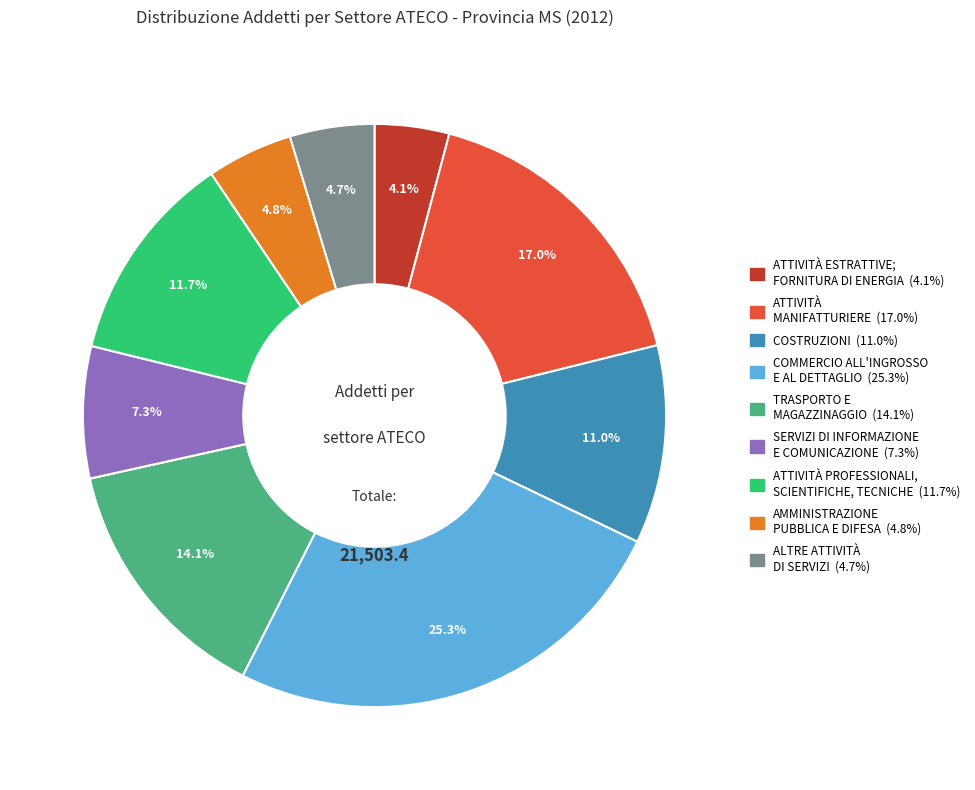

Does any single category account for the majority?

No